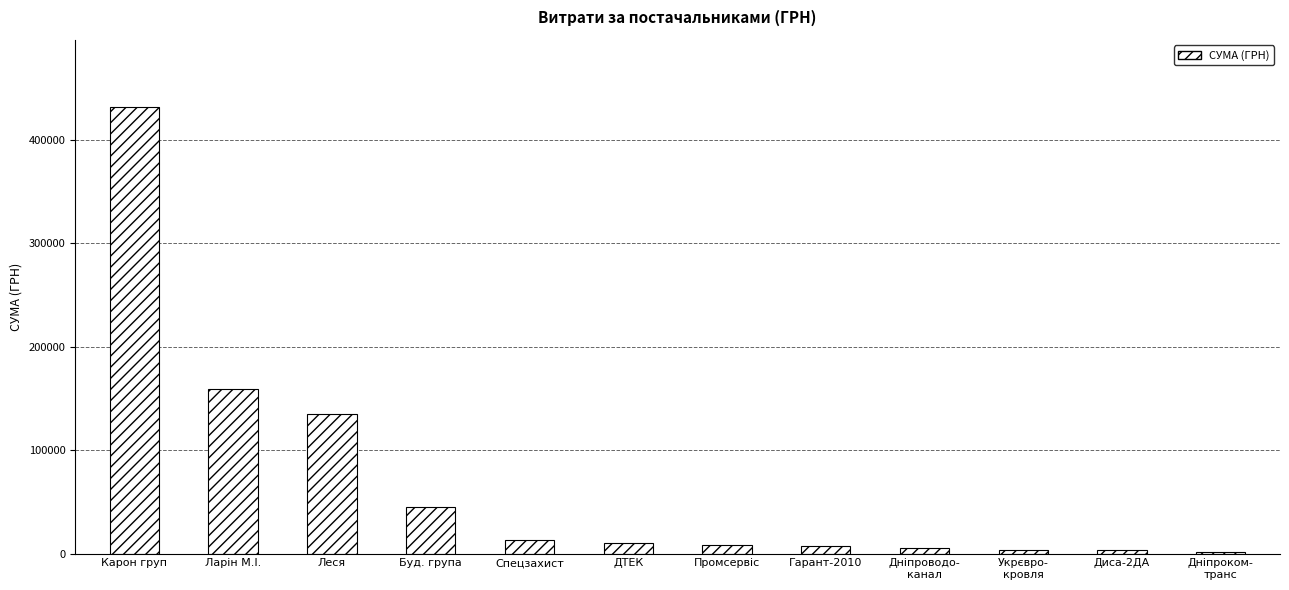

The value at Буд. група is 10966.0. True or false?

False